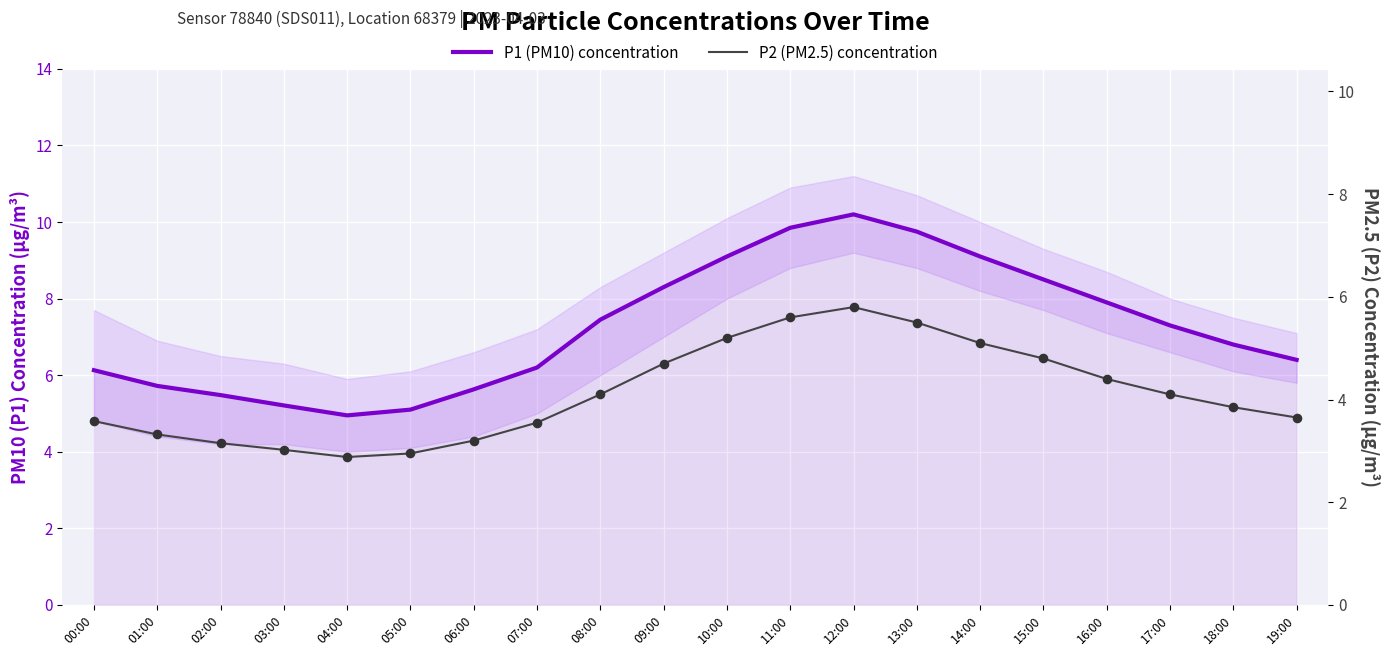

Is the value of P1 (PM10) concentration at 14:00 greater than the value of P2 (PM2.5) concentration at 03:00?

Yes